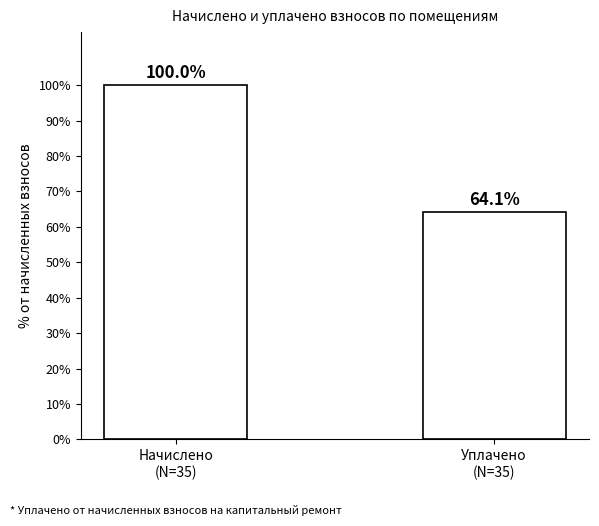

Are the bars grouped side by side (vs. stacked)?

No